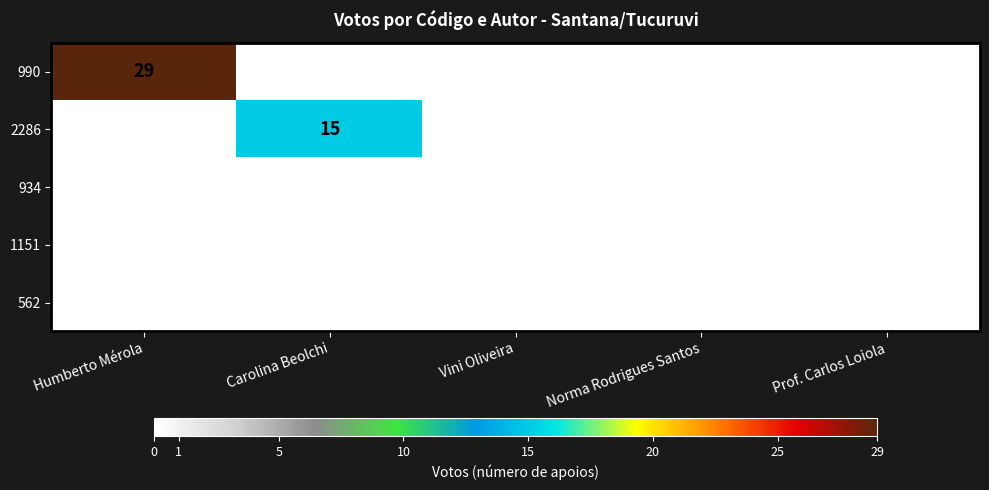

Reading left to right, extract all data points from this chart.

990: Humberto Mérola=29	Carolina Beolchi=0	Vini Oliveira=0	Norma Rodrigues Santos=0	Prof. Carlos Loiola=0
2286: Humberto Mérola=0	Carolina Beolchi=15	Vini Oliveira=0	Norma Rodrigues Santos=0	Prof. Carlos Loiola=0
934: Humberto Mérola=0	Carolina Beolchi=0	Vini Oliveira=0	Norma Rodrigues Santos=0	Prof. Carlos Loiola=0
1151: Humberto Mérola=0	Carolina Beolchi=0	Vini Oliveira=0	Norma Rodrigues Santos=0	Prof. Carlos Loiola=0
562: Humberto Mérola=0	Carolina Beolchi=0	Vini Oliveira=0	Norma Rodrigues Santos=0	Prof. Carlos Loiola=0